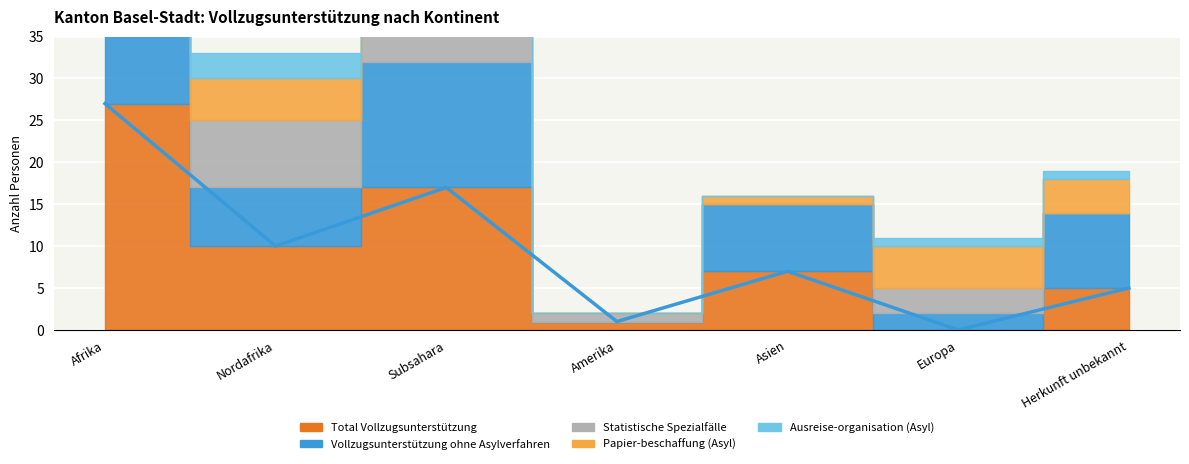

True or false: Papier-beschaffung (Asyl) has more than 2 points higher than both neighbors.

False